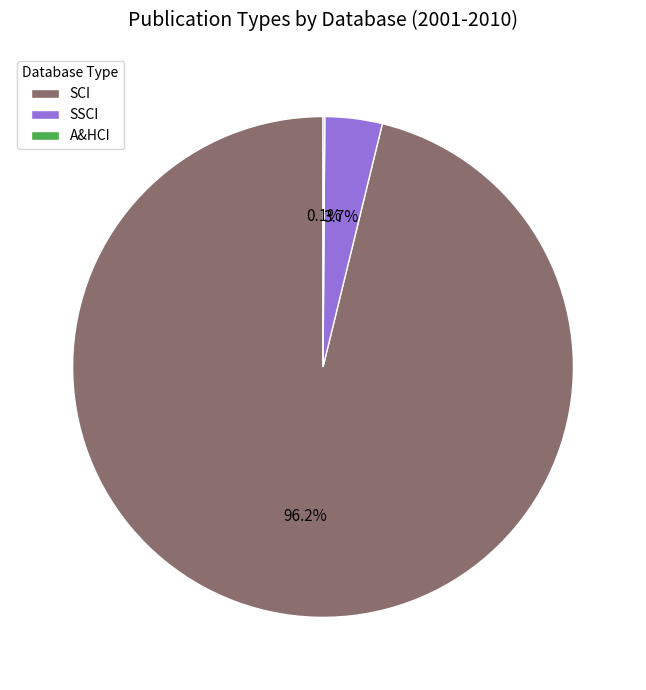

Is there a majority slice in this chart?

Yes